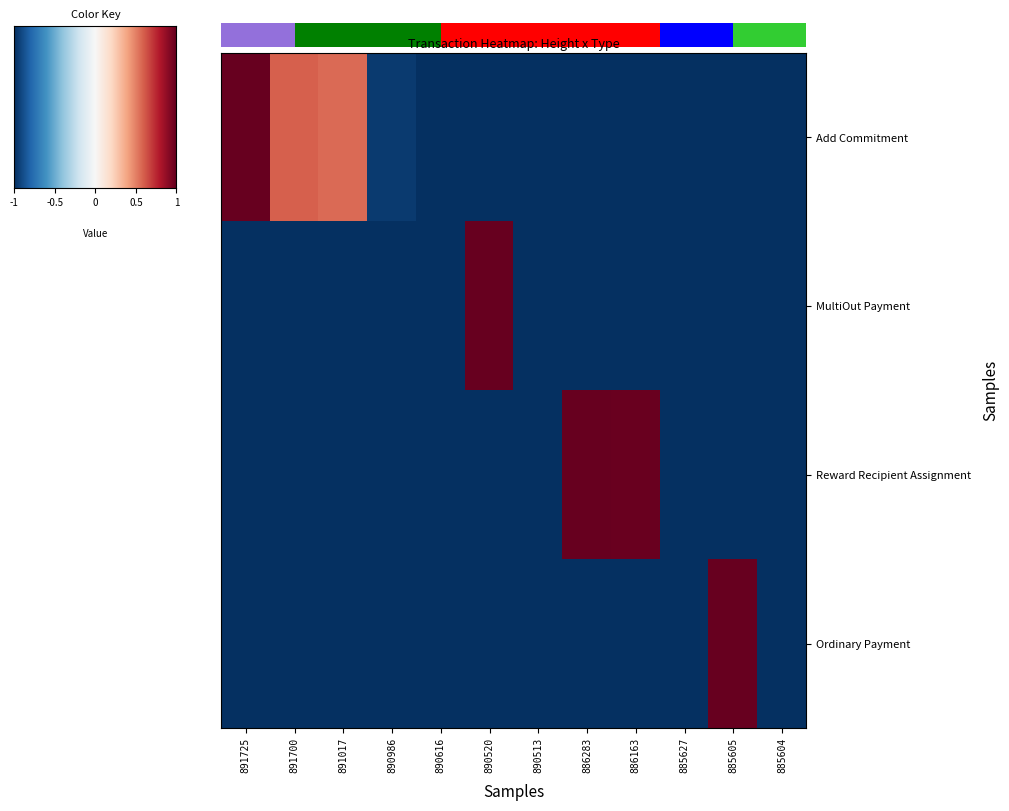

Which has a higher value, 890513 or 885627?

890513